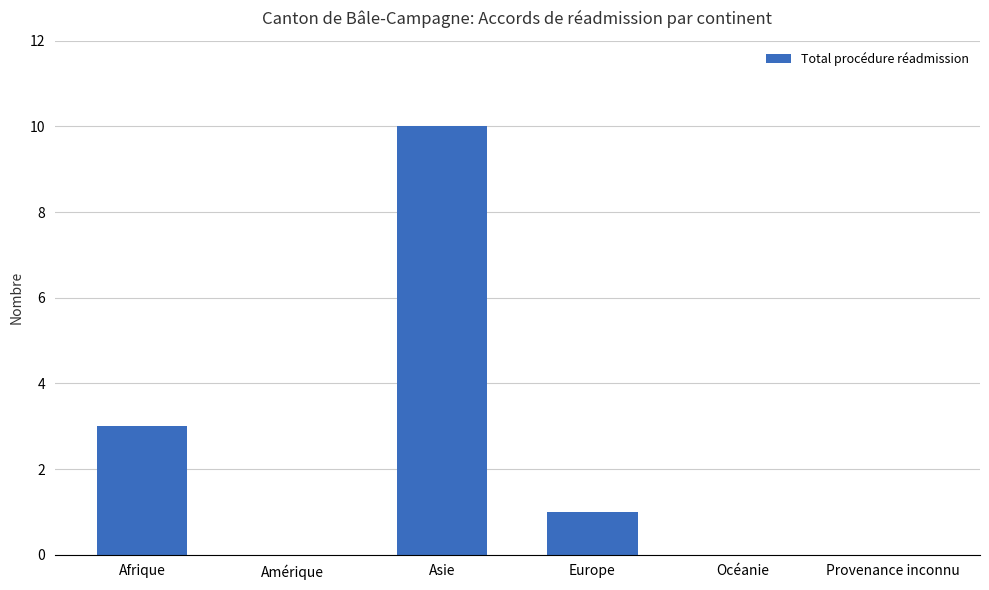

What is the sum of all values?

14